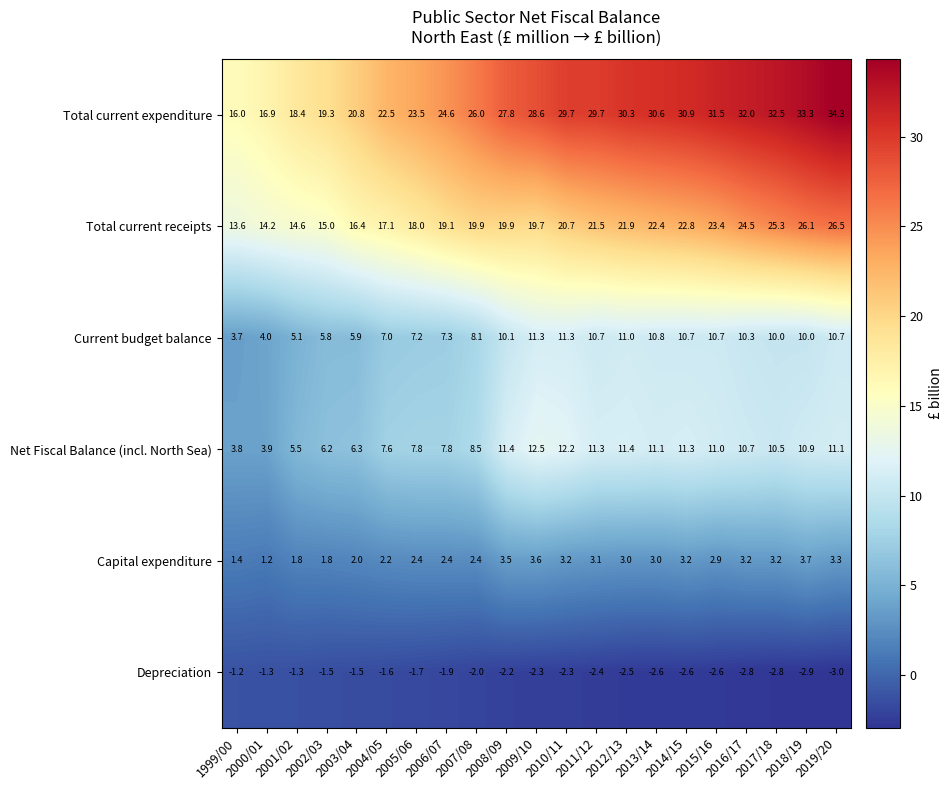

List the series in order of their peak value, lowest first.

Depreciation, Capital expenditure, Current budget balance, Net Fiscal Balance (incl. North Sea), Total current receipts, Total current expenditure